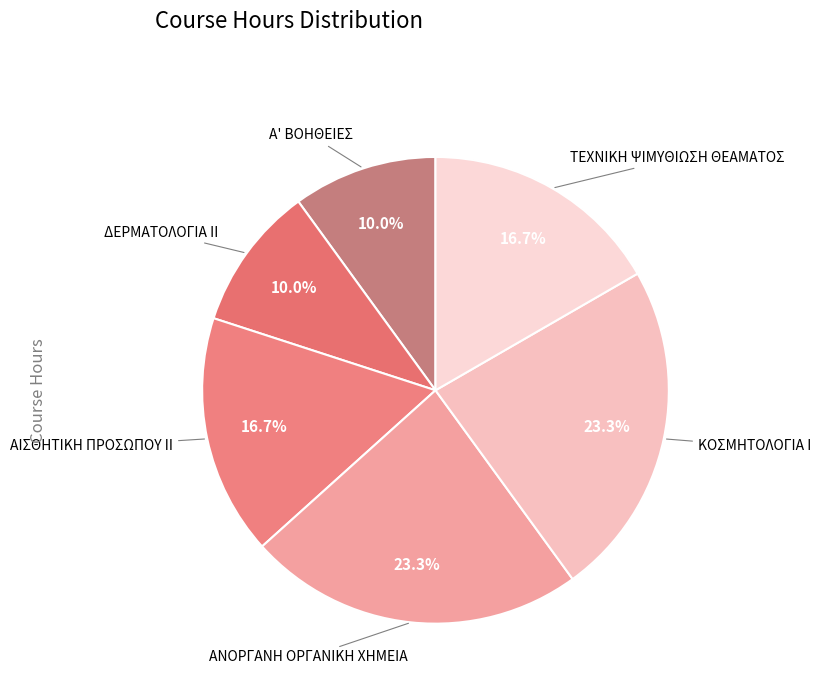

Approximately how many times larger is the value at ΤΕΧΝΙΚΗ ΨΙΜΥΘΙΩΣΗ ΘΕΑΜΑΤΟΣ compared to ΔΕΡΜΑΤΟΛΟΓΙΑ ΙΙ?

1.7